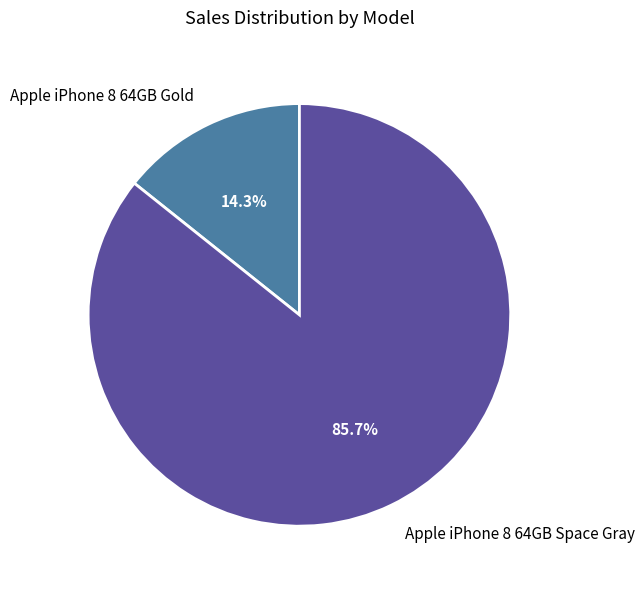

Do Apple iPhone 8 64GB Space Gray and Apple iPhone 8 64GB Gold together represent more than half of the pie?

Yes